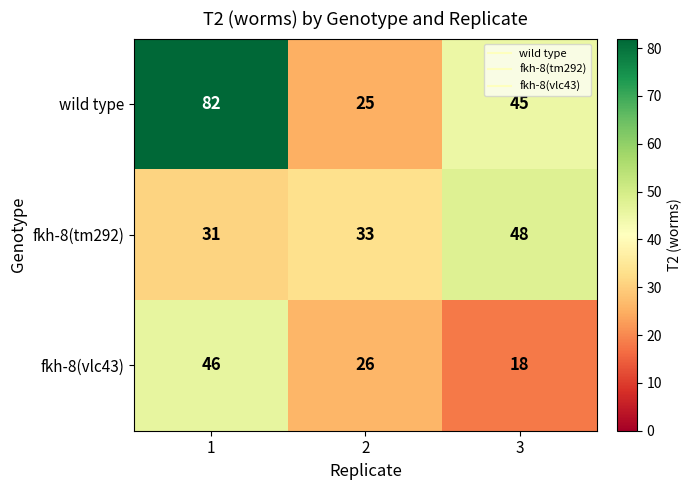

Reading right to left, extract all data points from this chart.

wild type: 45	25	82
fkh-8(tm292): 48	33	31
fkh-8(vlc43): 18	26	46